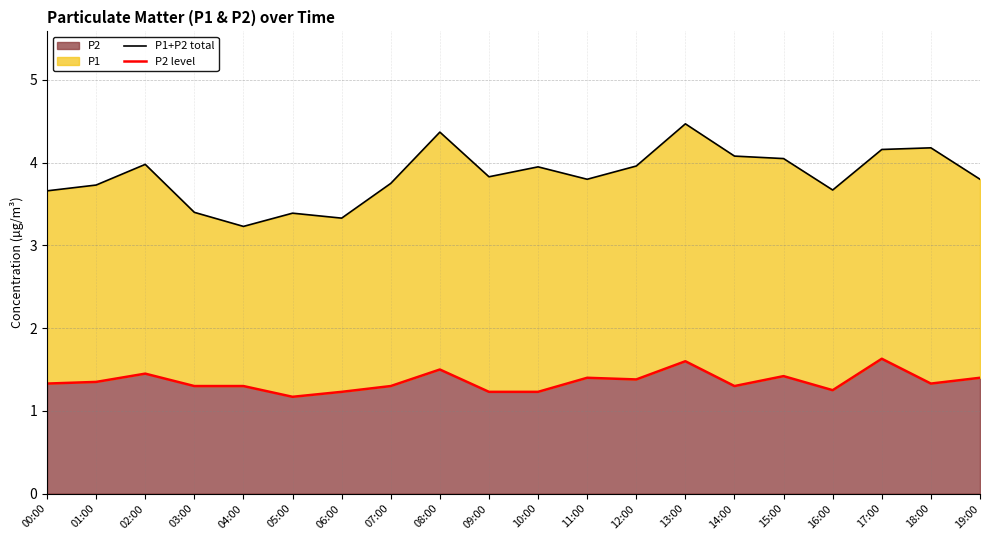

What is the label of the 14th point from the left?

13:00